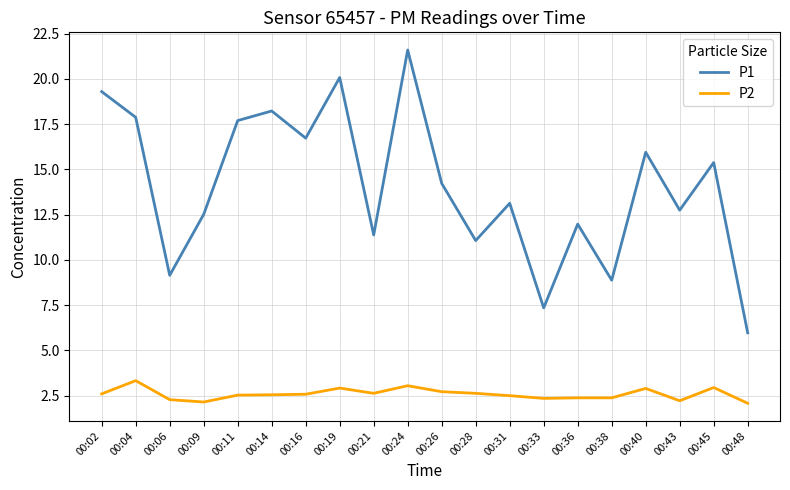

Which series has the largest range (max minus min)?

P1